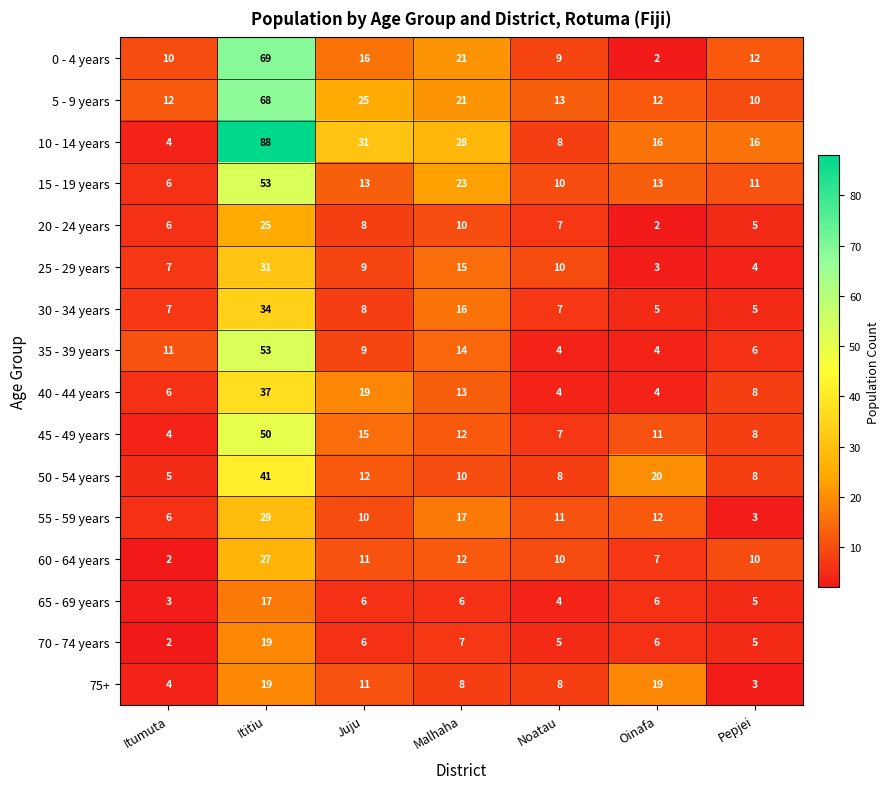

Count the number of categories in the chart.

7